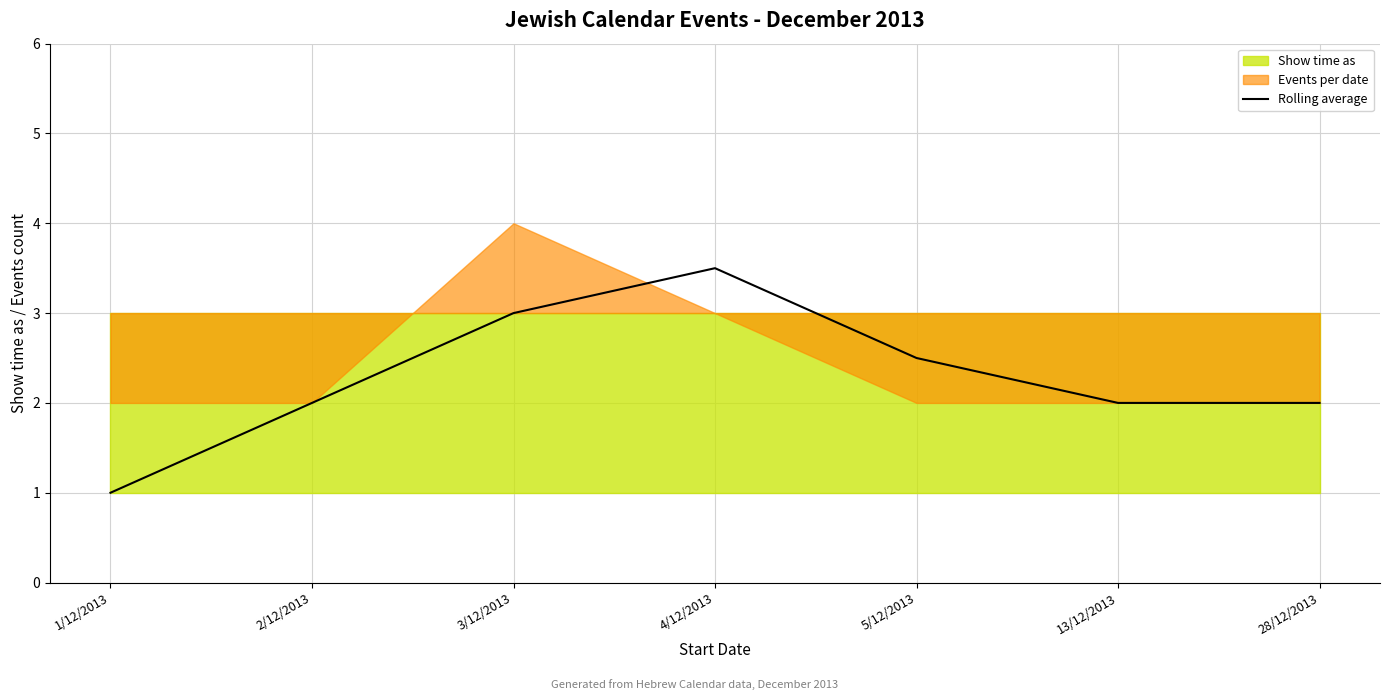

The Rolling average series shows 3.5 at 4/12/2013. True or false?

True